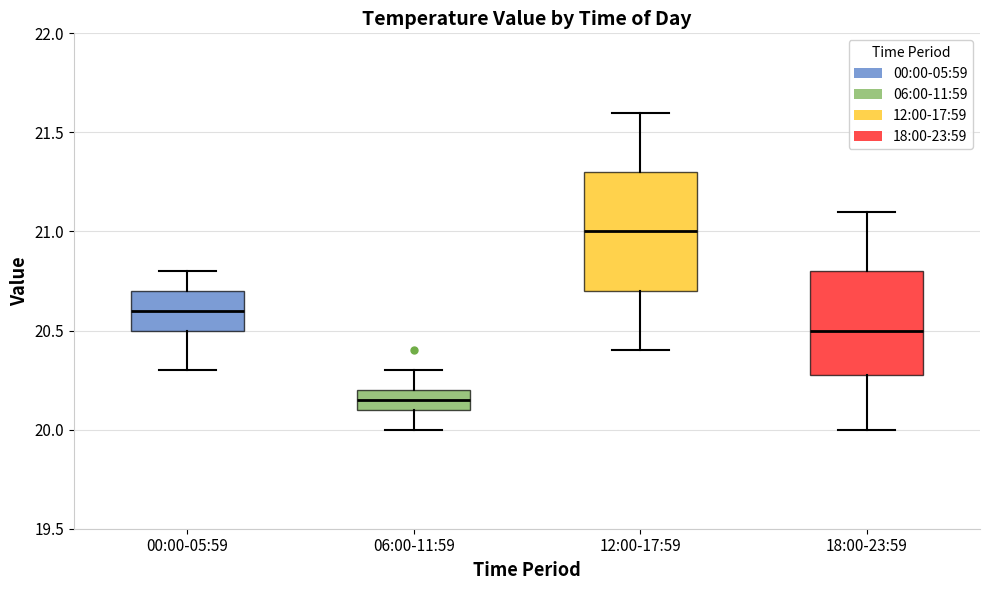

Reading left to right, read every box against the y-axis: the position of its median line, the range the box covers, and the ends of its whiskers. The values are not printed on the chart, so give them approximately, as read against the axis.

00:00-05:59: median 20.60, box 20.50 to 20.70, whiskers 20.30 to 20.80
06:00-11:59: median 20.15, box 20.10 to 20.20, whiskers 20.00 to 20.30
12:00-17:59: median 21.00, box 20.70 to 21.30, whiskers 20.40 to 21.60
18:00-23:59: median 20.50, box 20.30 to 20.80, whiskers 20.00 to 21.10